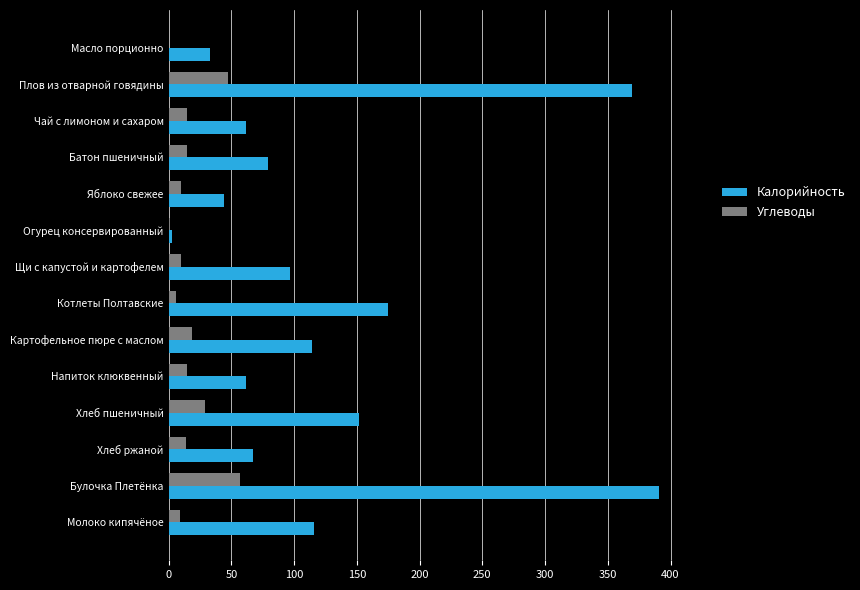

At which label is Калорийность closest to 197?

Котлеты Полтавские